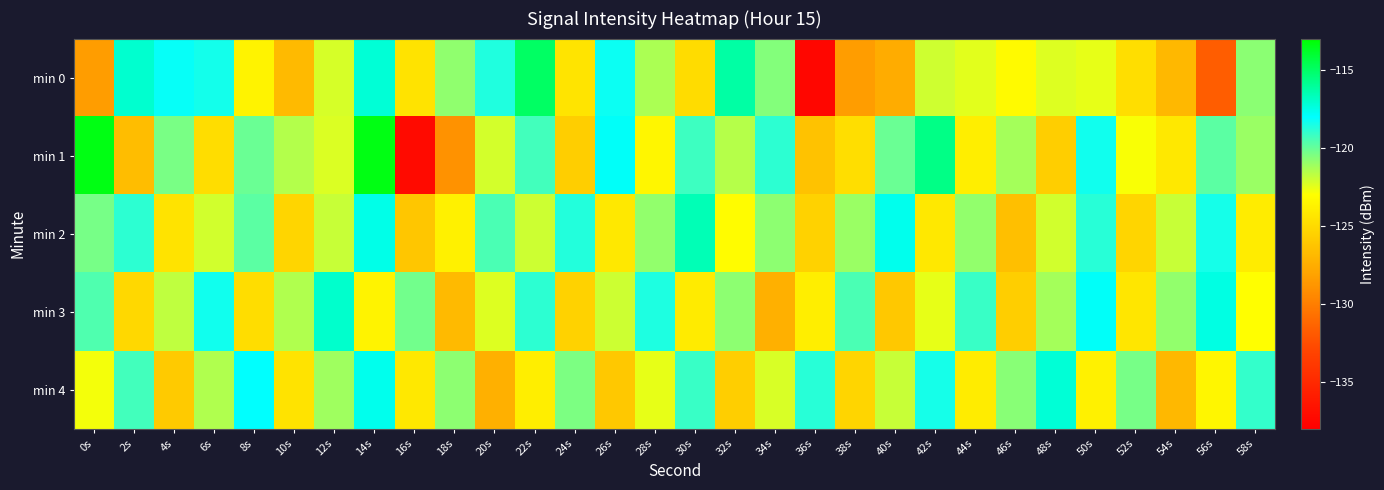

What is the total value across all series at 44s?

-610.4